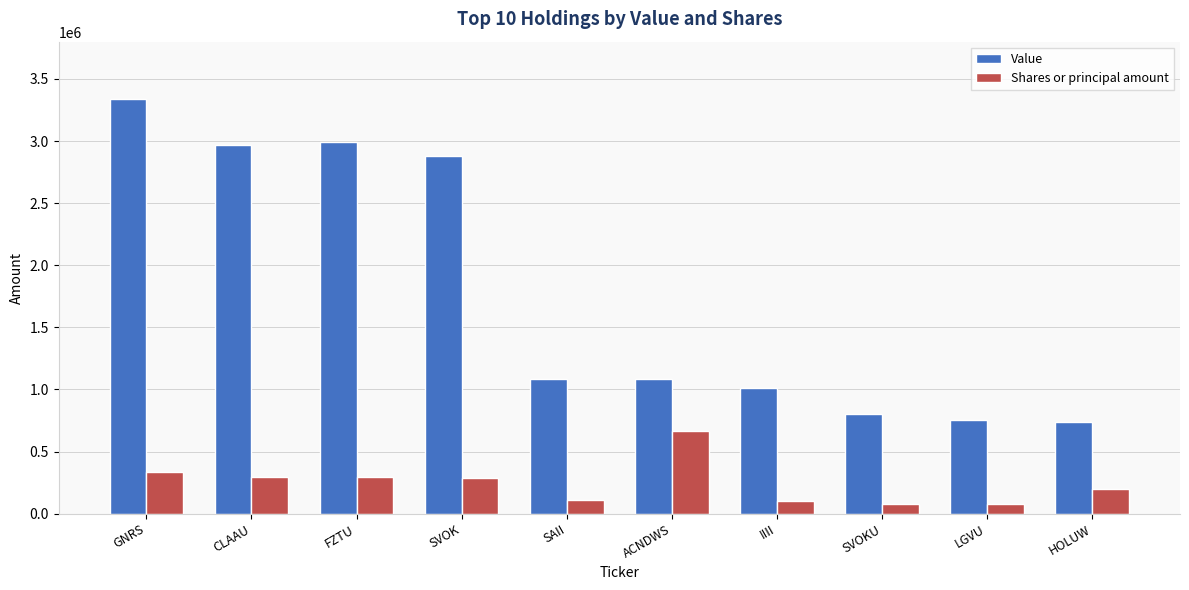

What is the difference between the maximum and minimum values in the Value series?

2605000